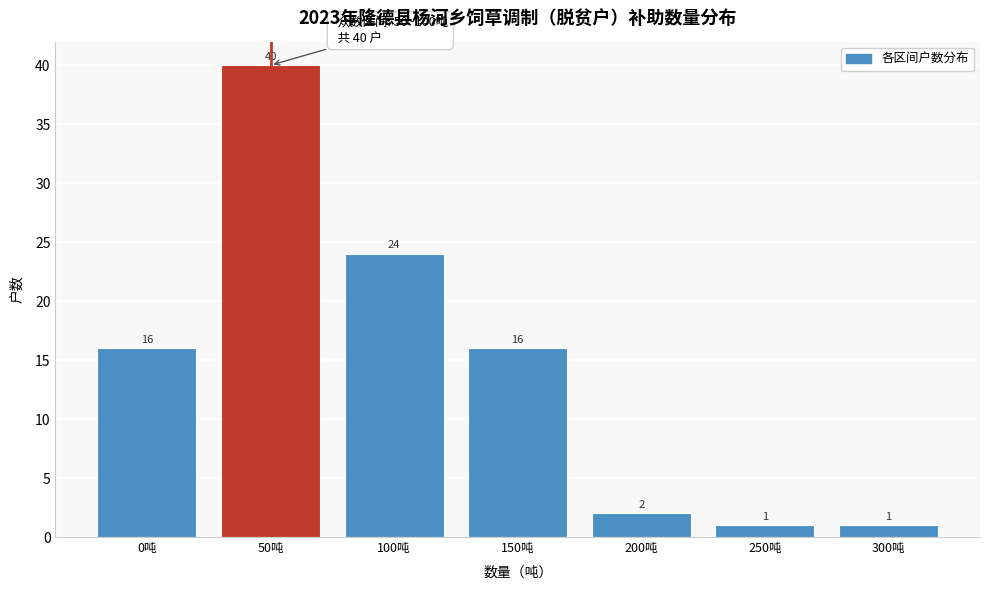

Reading right to left, what are all the values shown in this chart?

1	1	2	16	24	40	16